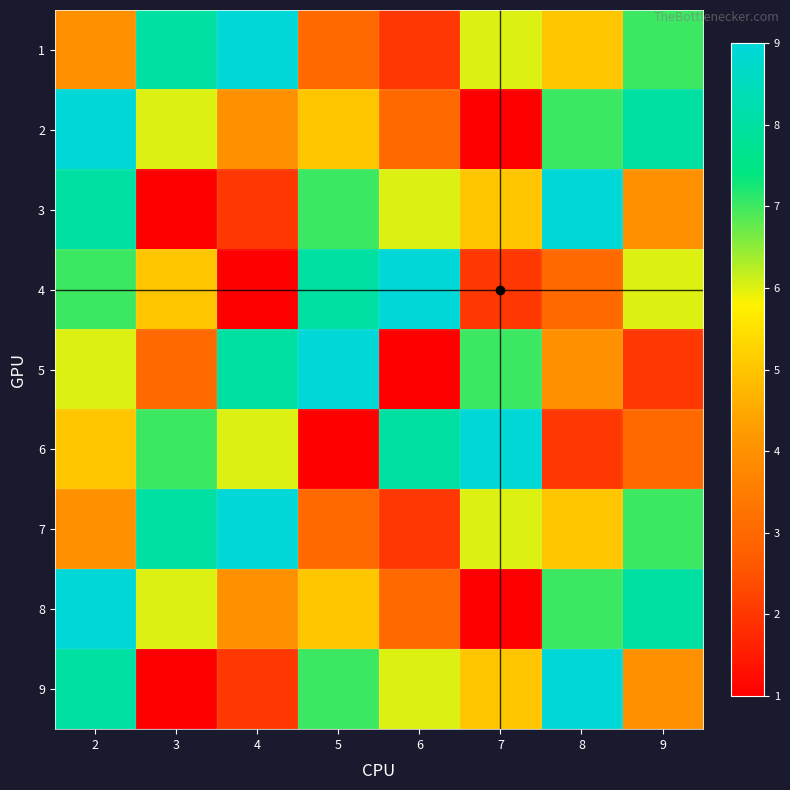

At how many categories does at least one series exceed 7?

8